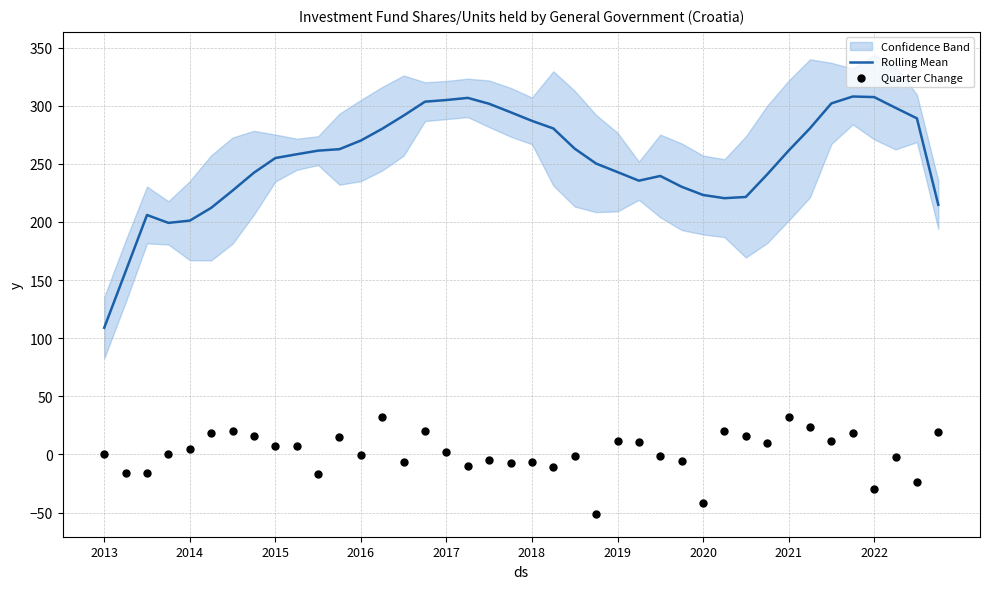

Which series has the largest total across all categories?

Rolling Mean